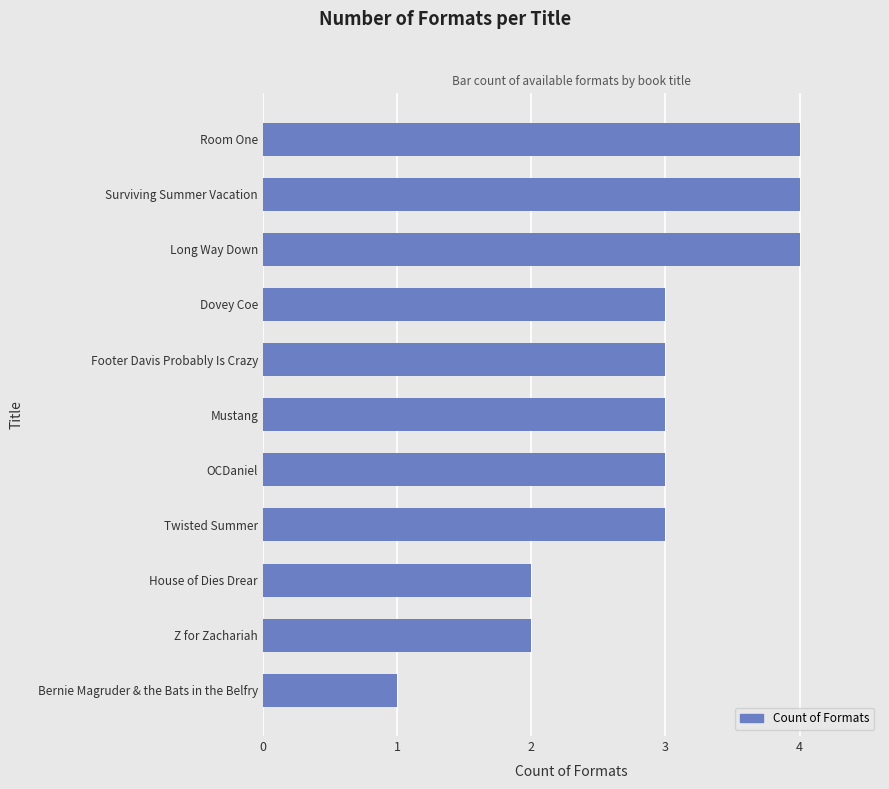

Are the bars grouped side by side (vs. stacked)?

No